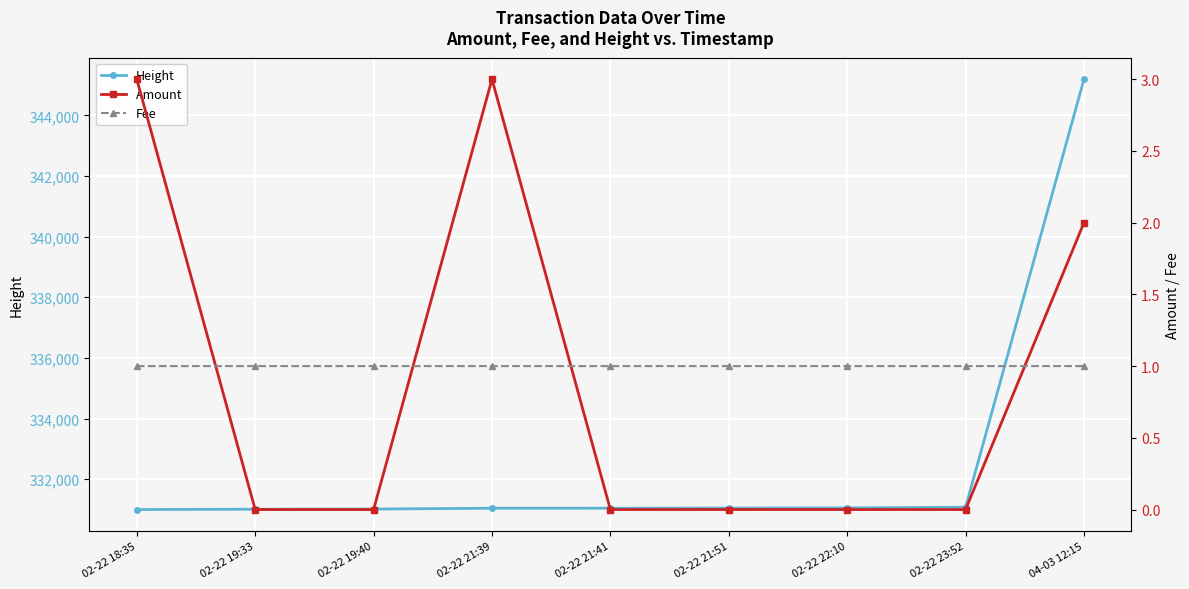

What is the label of the 9th point from the left?

04-03 12:15